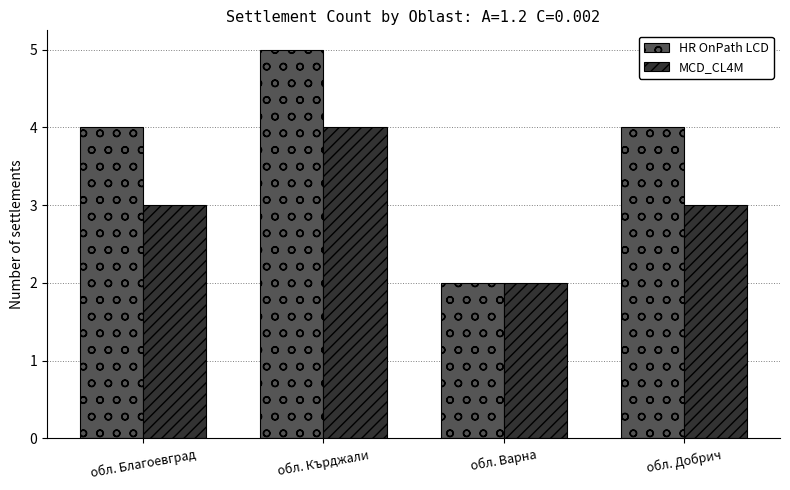

Which series has the widest spread of values?

HR OnPath LCD